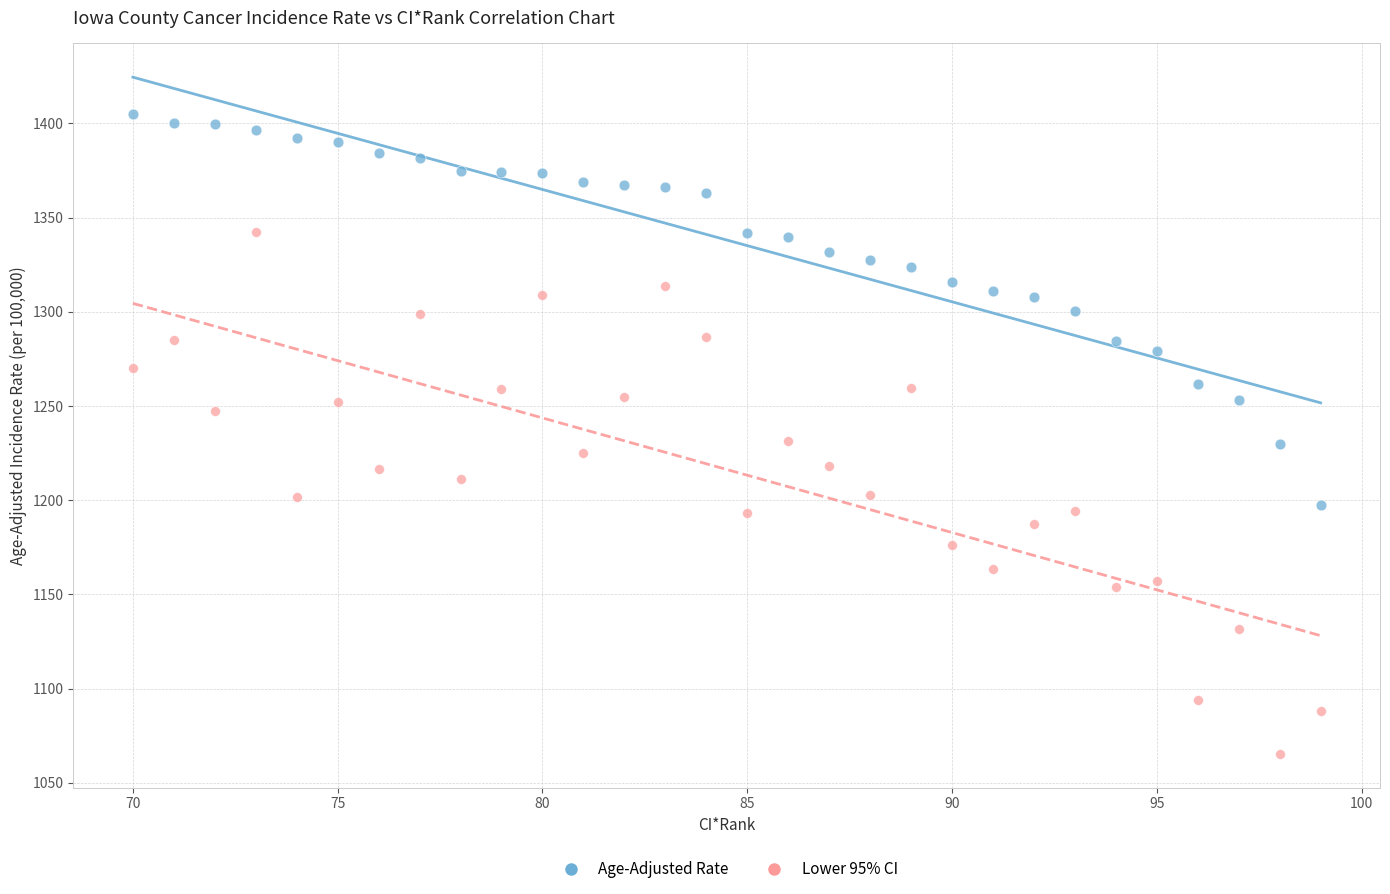

Which series contains the highest Y value?

Age-Adjusted Rate